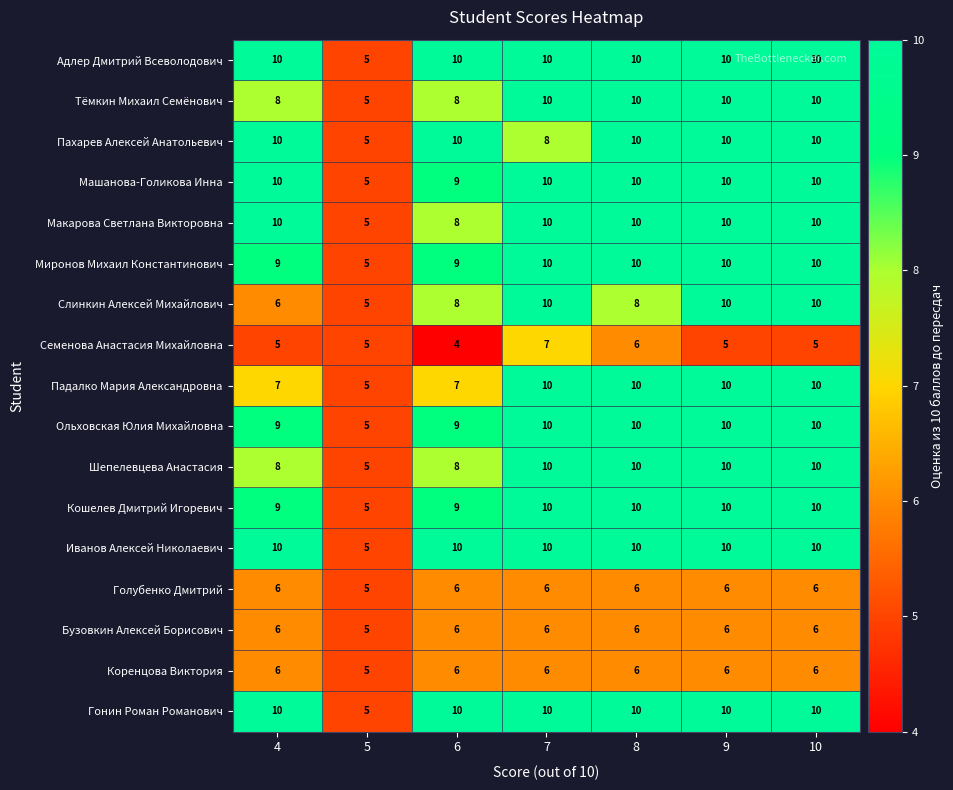

The Падалко Мария Александровна series shows 3 at 10. True or false?

False